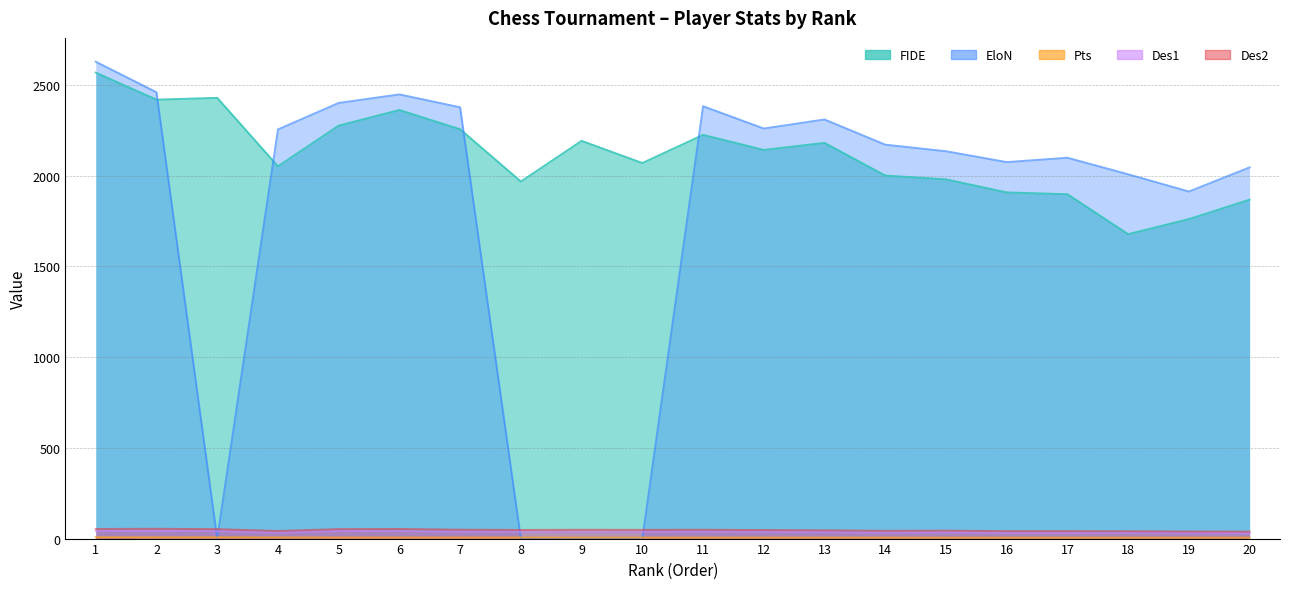

The Pts series shows 8.3 at 8. True or false?

False